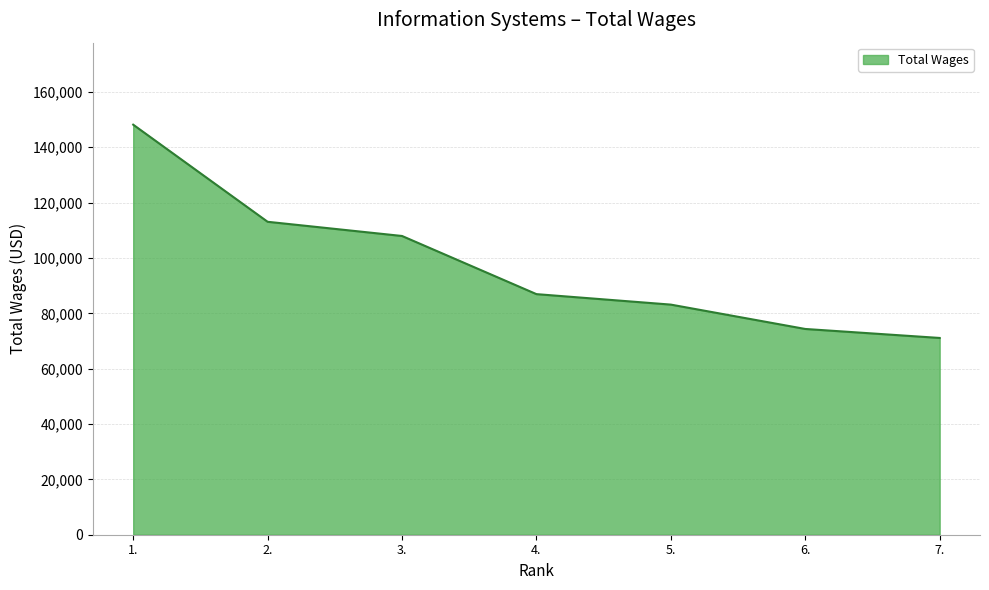

The value at 7. is 115833. True or false?

False